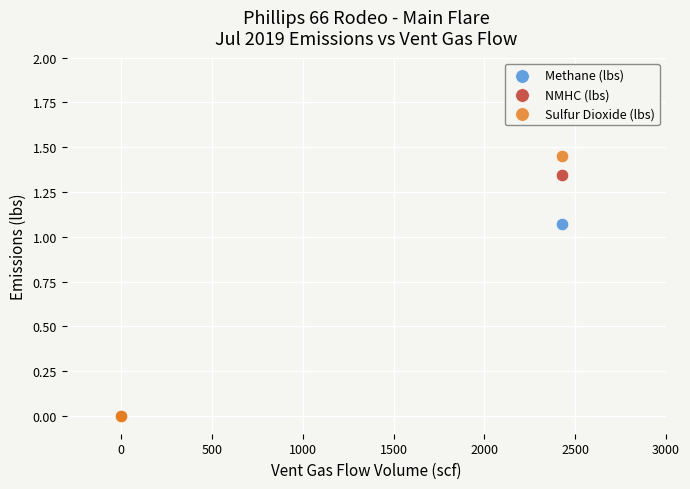

What are all the series names shown in the legend?

Methane (lbs), NMHC (lbs), Sulfur Dioxide (lbs)